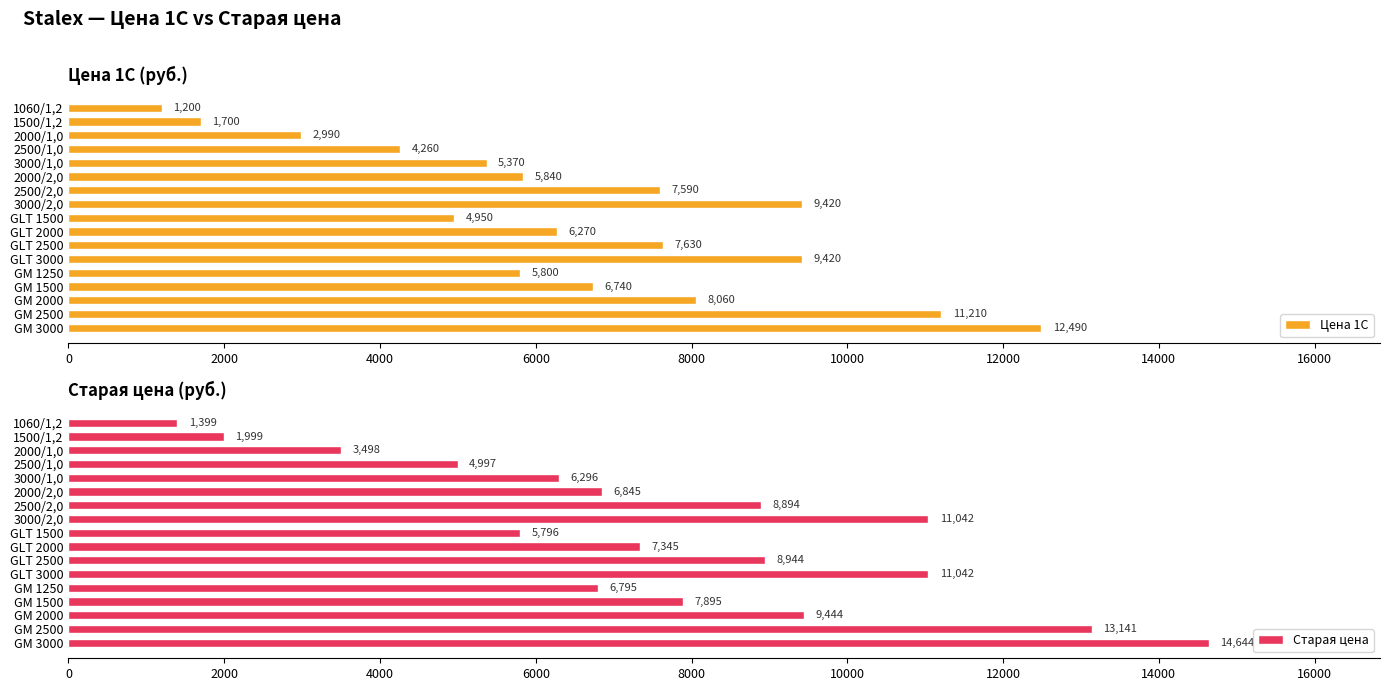

What is the minimum value shown in the chart?

1200.0